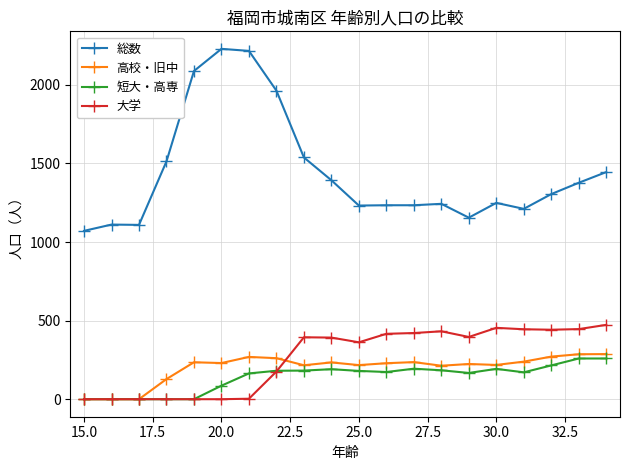

True or false: 高校・旧中 and 総数 cross at least once.

False